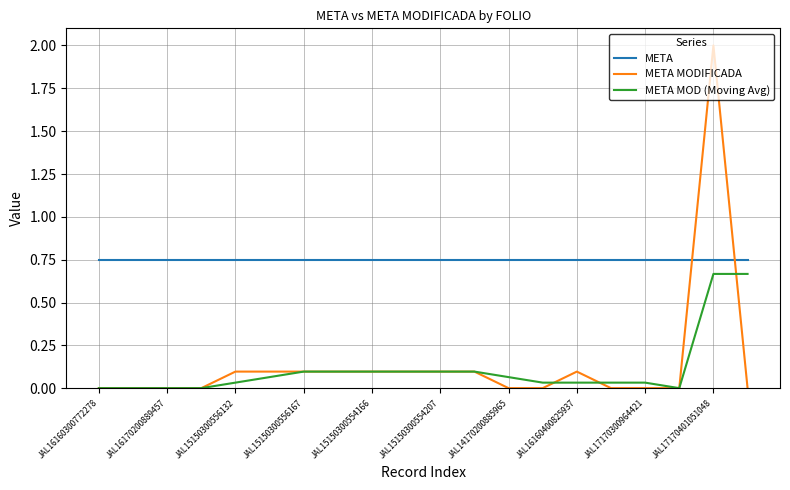

True or false: META MOD (Moving Avg) and META intersect in this chart.

False